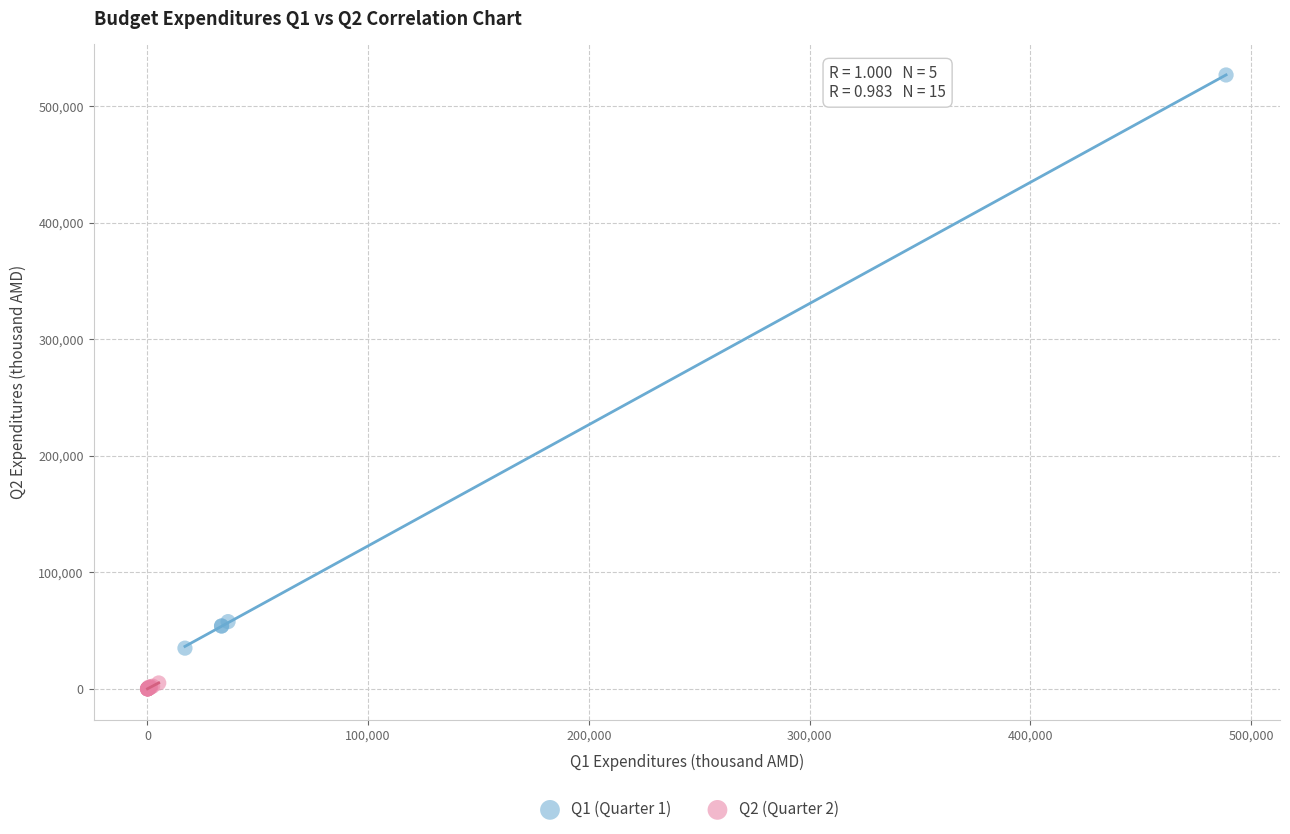

What are all the series names shown in the legend?

Q1 (Quarter 1), Q2 (Quarter 2)